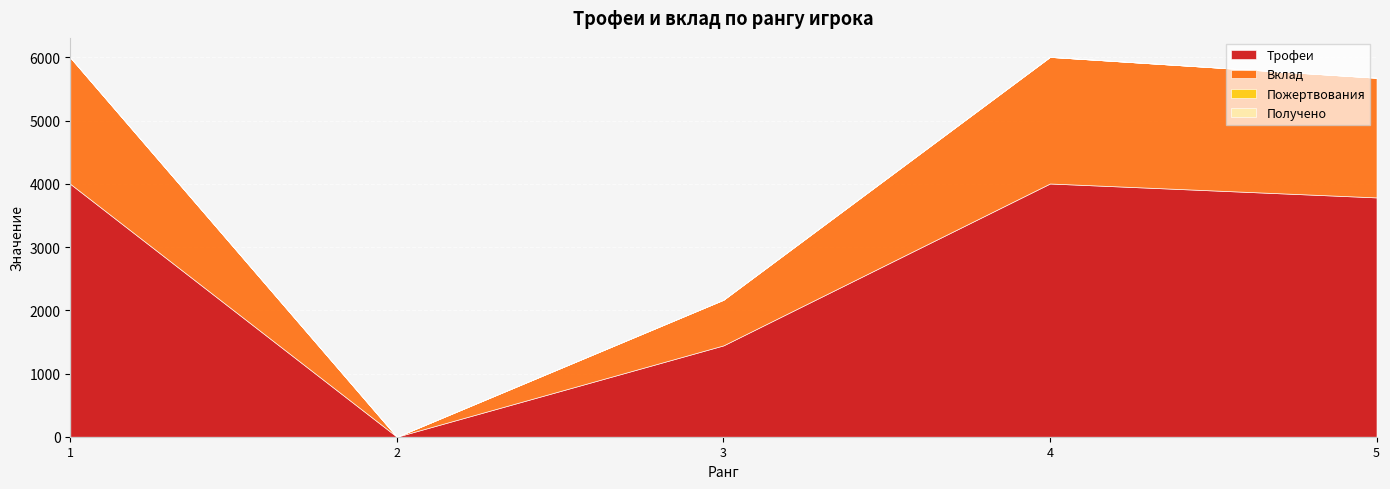

Count the number of categories in the chart.

5